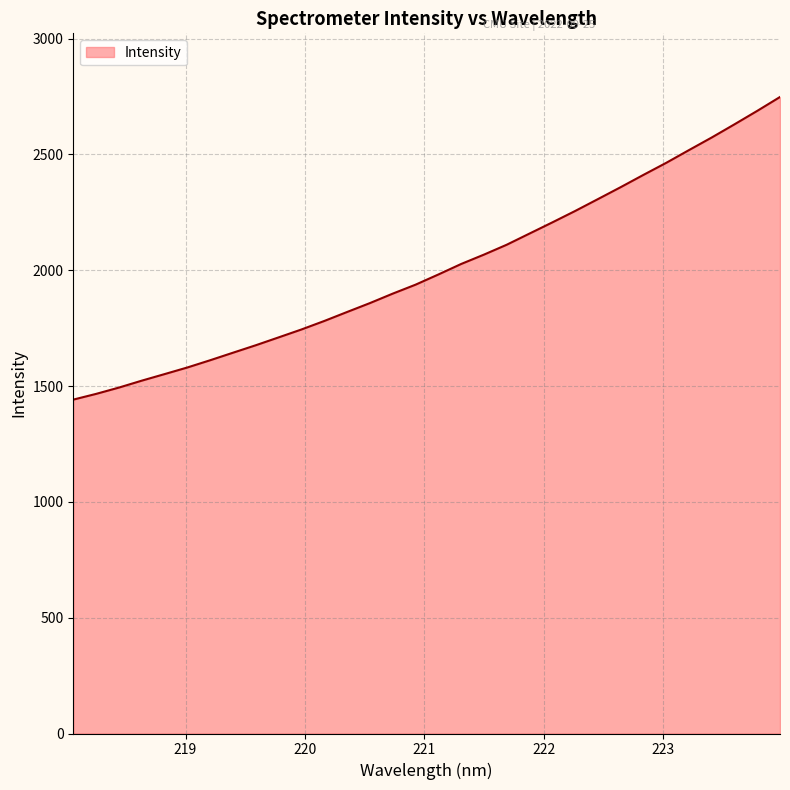

What is the smallest value displayed?

1441.4